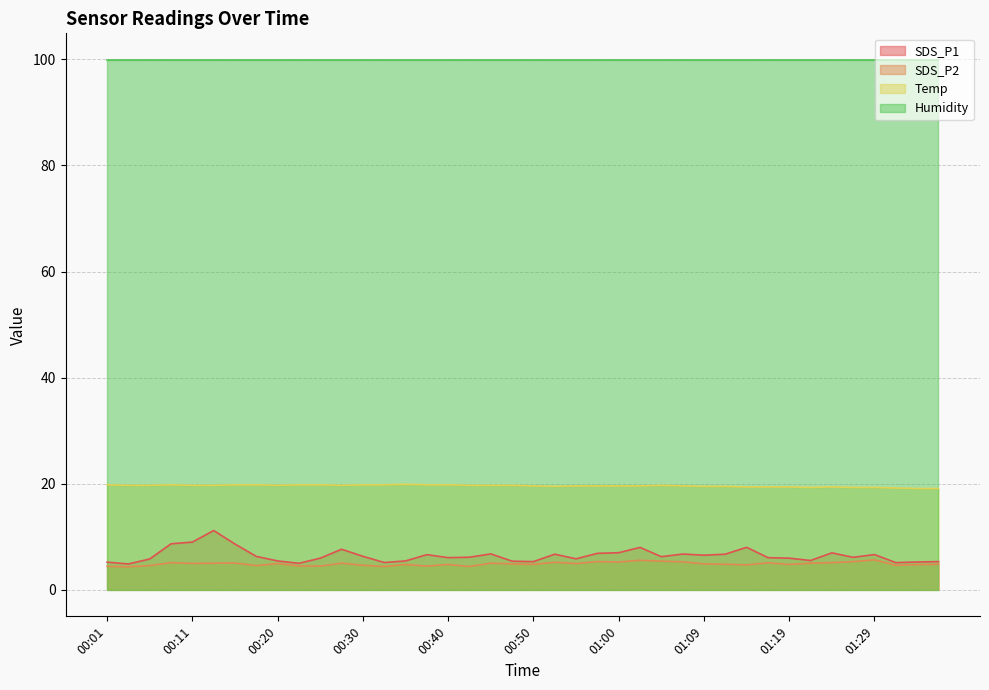

What is the label of the 20th point from the right?

00:50